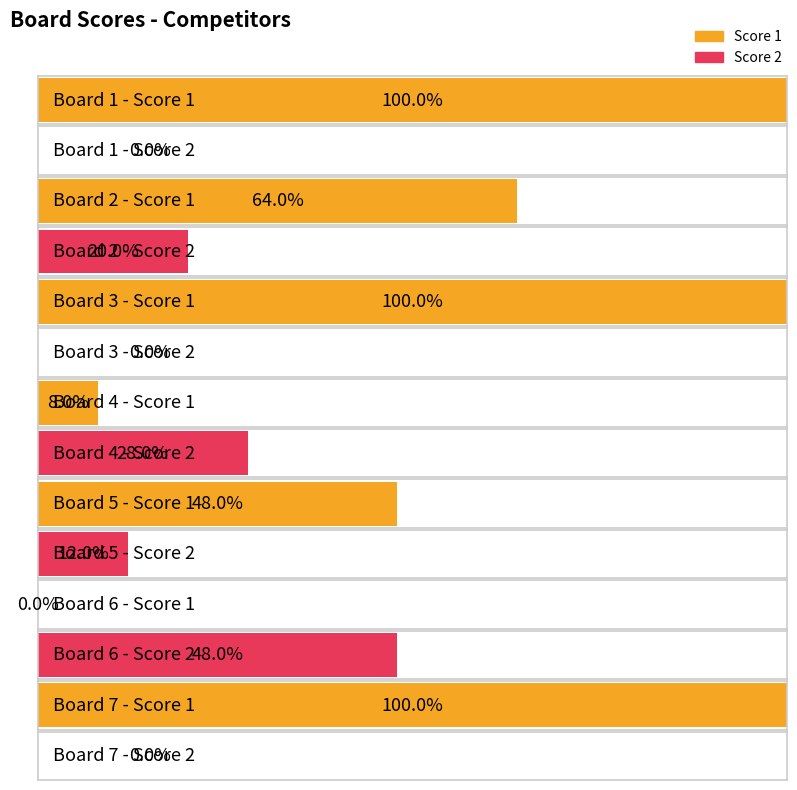

Between 2 and 4, which series saw the biggest shift?

Score 1